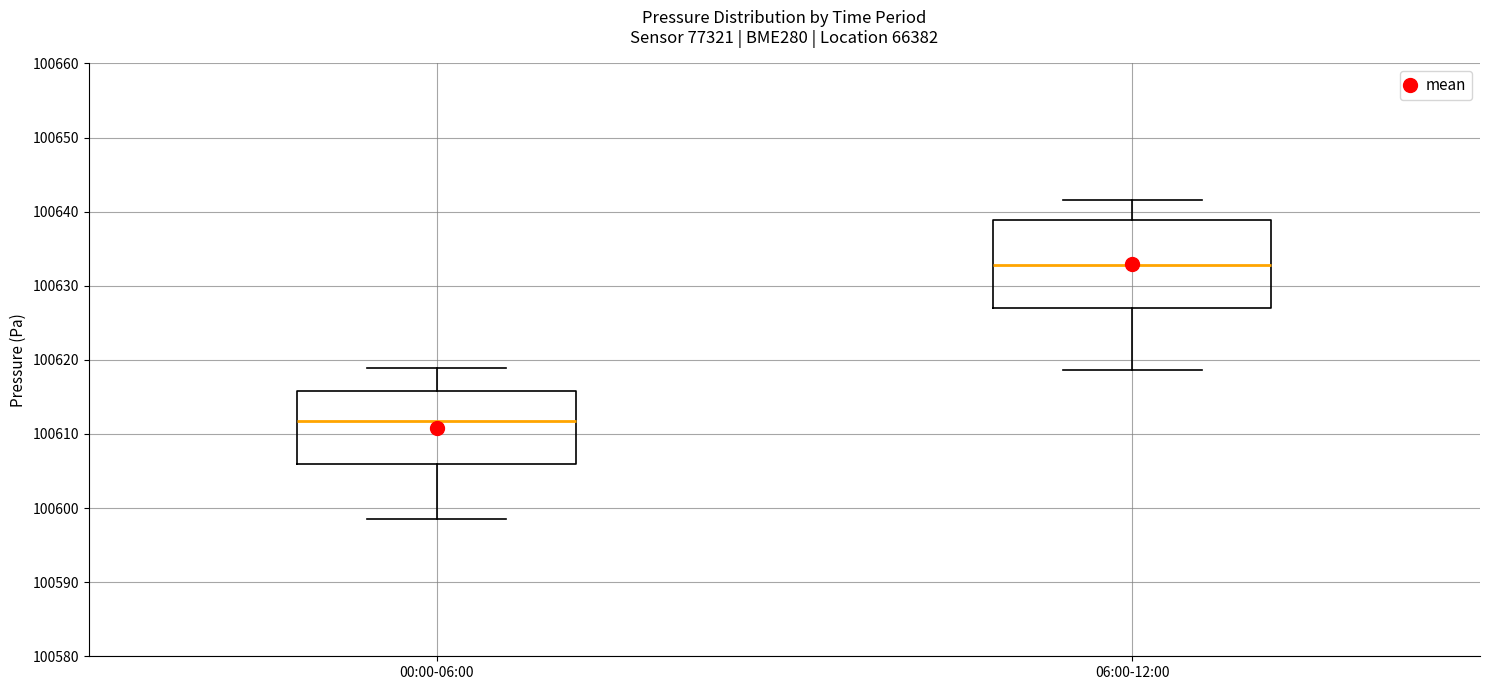

Where does the median line of the box for 00:00-06:00 sit on the y-axis? The values are not printed on the chart, so give them approximately, as read against the axis.

100612